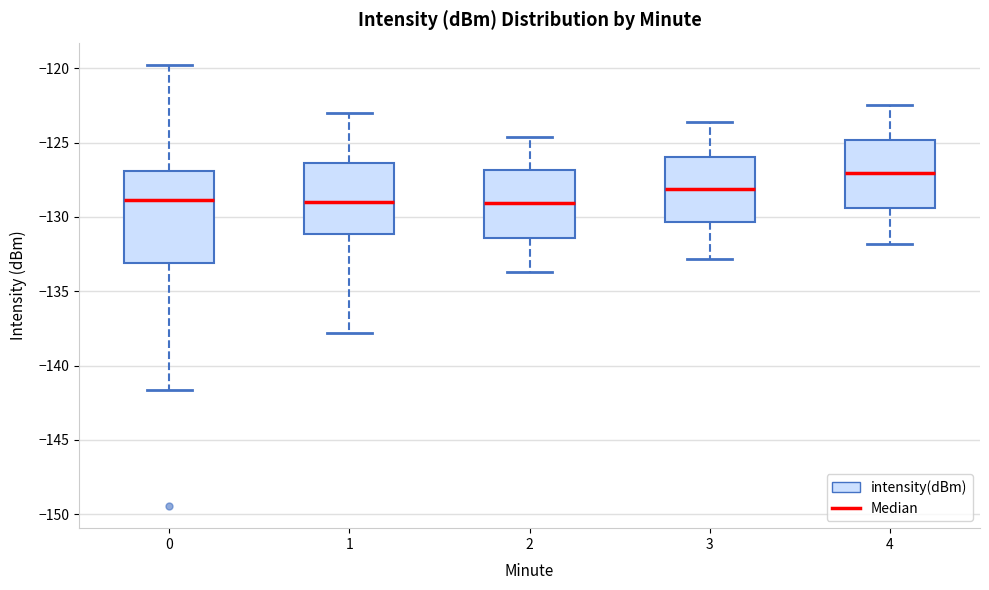

Reading left to right, read every box against the y-axis: the position of its median line, the range the box covers, and the ends of its whiskers. The values are not printed on the chart, so give them approximately, as read against the axis.

0: median -129.0, box -133.0 to -127.0, whiskers -141.5 to -120.0
1: median -129.0, box -131.0 to -126.5, whiskers -138.0 to -123.0
2: median -129.0, box -131.5 to -127.0, whiskers -133.5 to -124.5
3: median -128.0, box -130.5 to -126.0, whiskers -133.0 to -123.5
4: median -127.0, box -129.5 to -125.0, whiskers -132.0 to -122.5